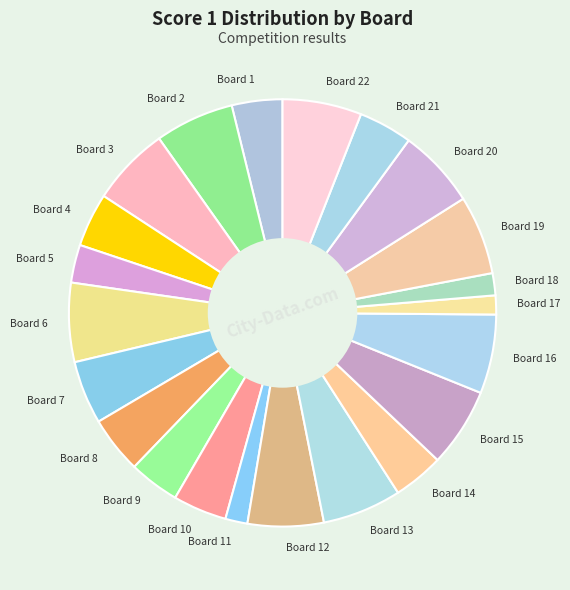

The Board 14 slice represents 16% of the pie. True or false?

False